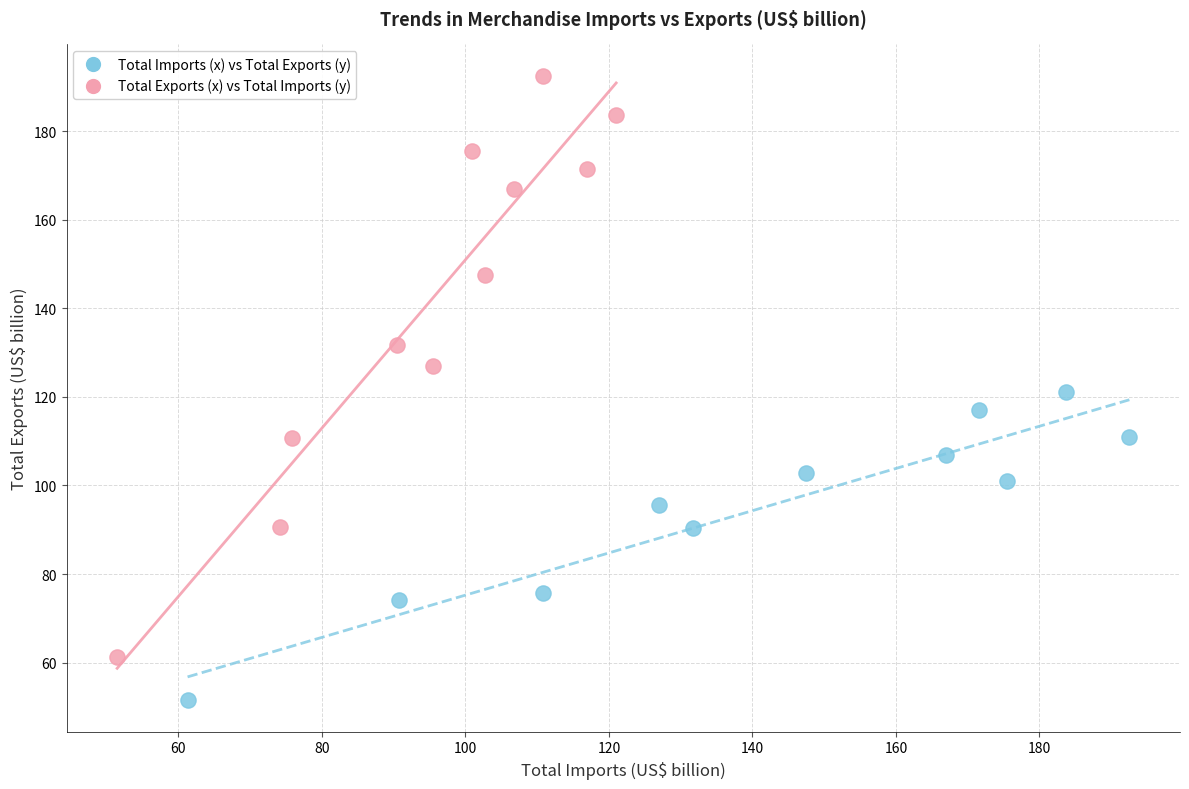

Which series contains the lowest Y value?

Total Imports (x) vs Total Exports (y)